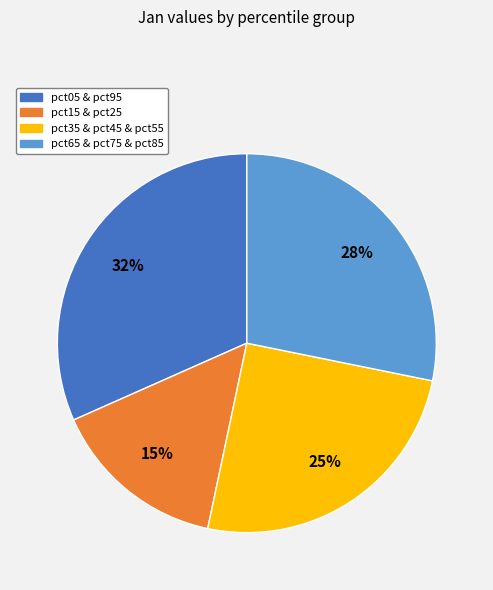

To the nearest percent, what is the difference between the largest and smallest slice percentages?

17%